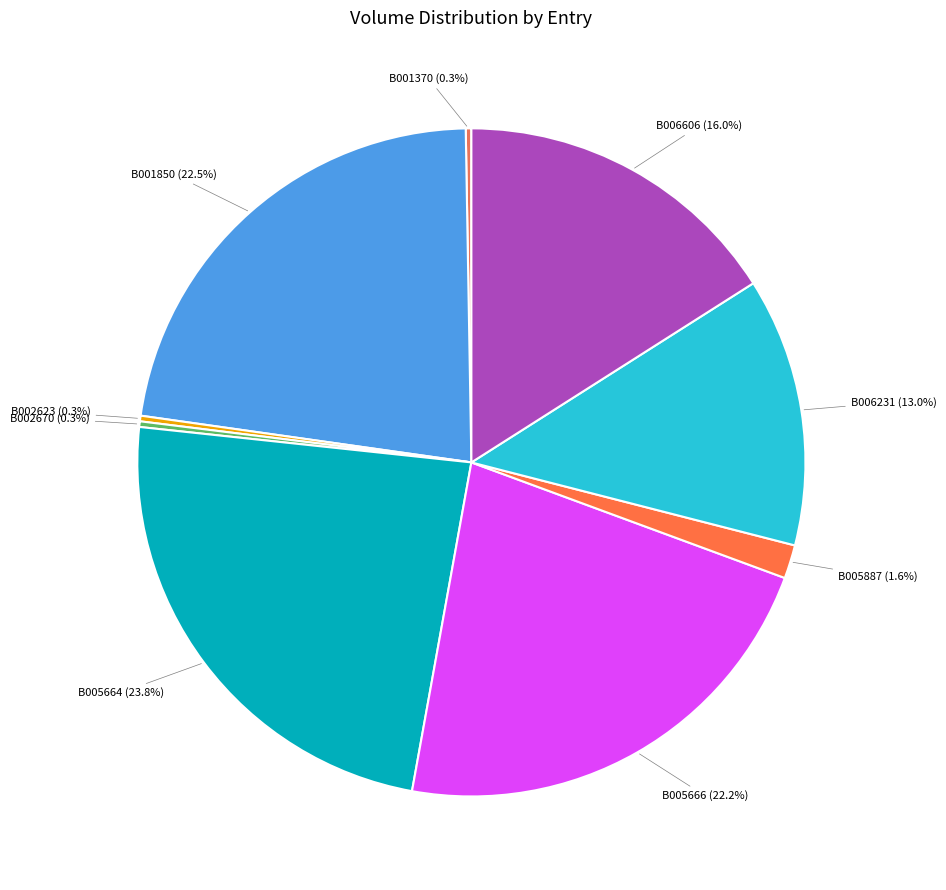

Which slice is the largest?

B005664